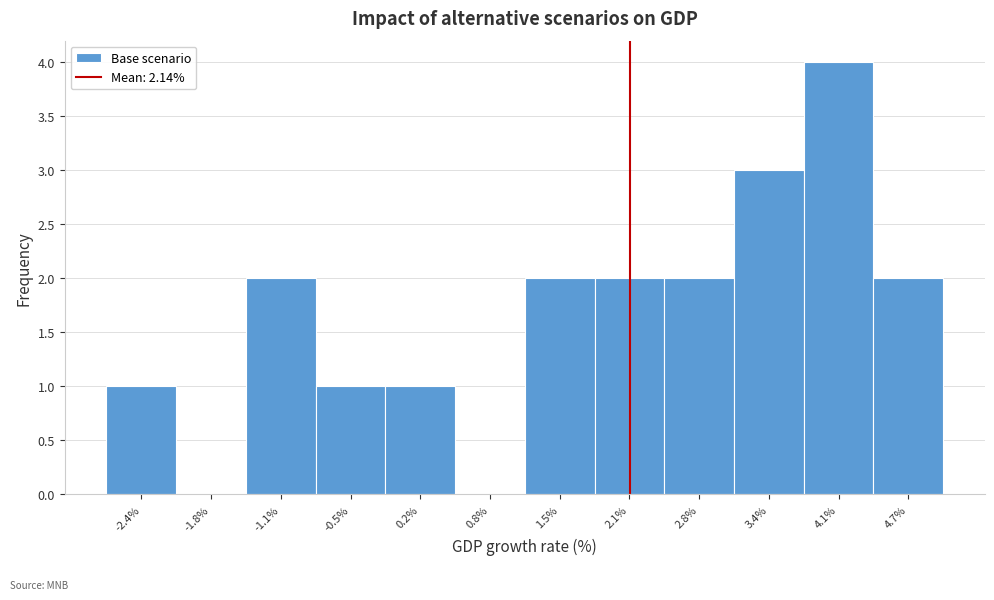

Reading left to right, list every bar in this chart as the range it spans on the x-axis followed by its height. Neither the bar edges nor the heights are printed on the chart, so give them approximately, as read against the axes.

-2.8 to -2.1: 1
-2.1 to -1.5: 0
-1.5 to -0.8: 2
-0.8 to -0.2: 1
-0.2 to 0.5: 1
0.5 to 1.2: 0
1.2 to 1.8: 2
1.8 to 2.5: 2
2.5 to 3.1: 2
3.1 to 3.8: 3
3.8 to 4.4: 4
4.4 to 5.1: 2